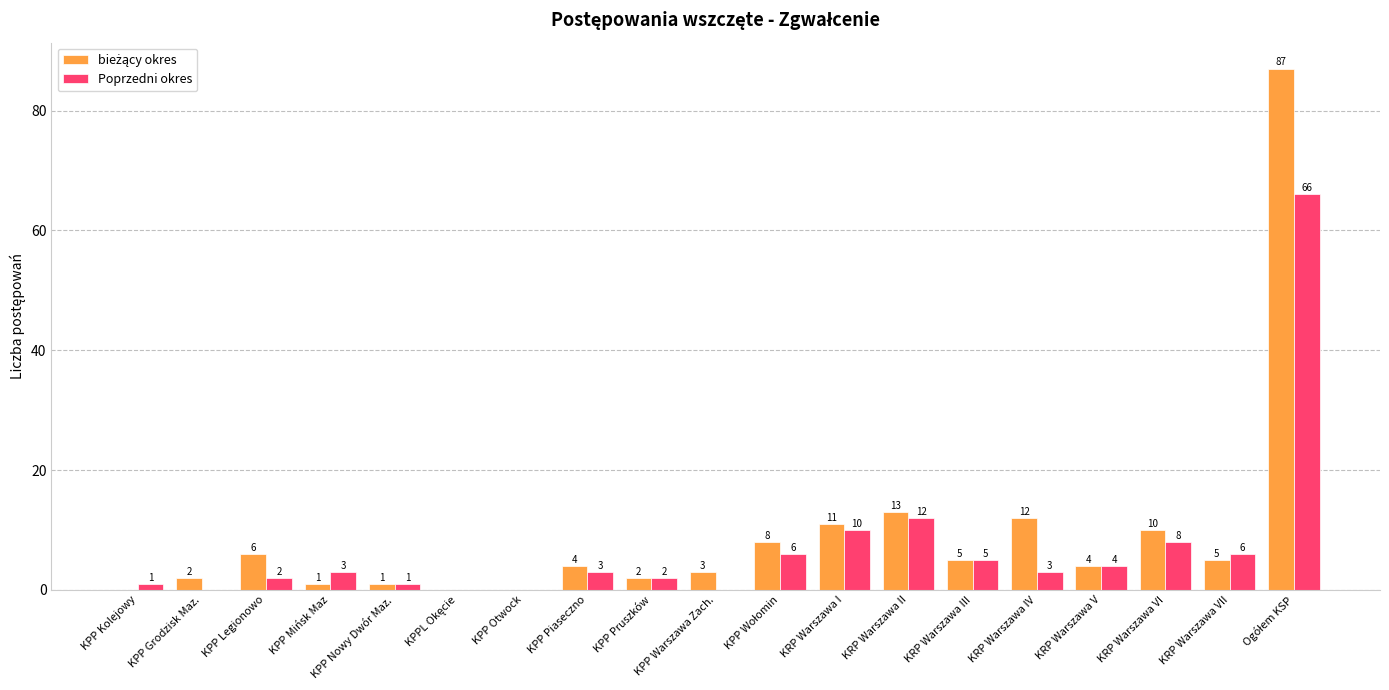

Count the number of data series in this chart.

2